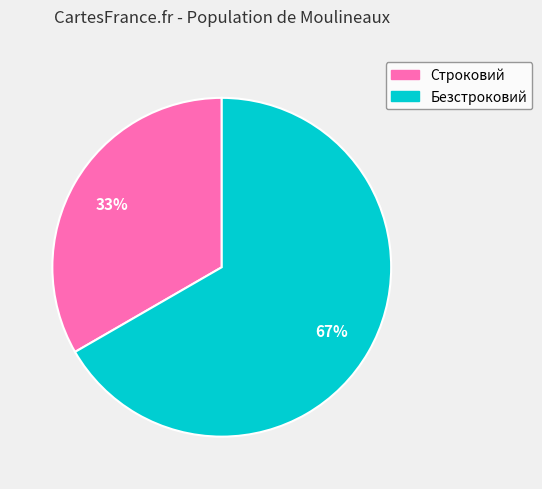

Which category has the smallest portion of the pie?

Строковий